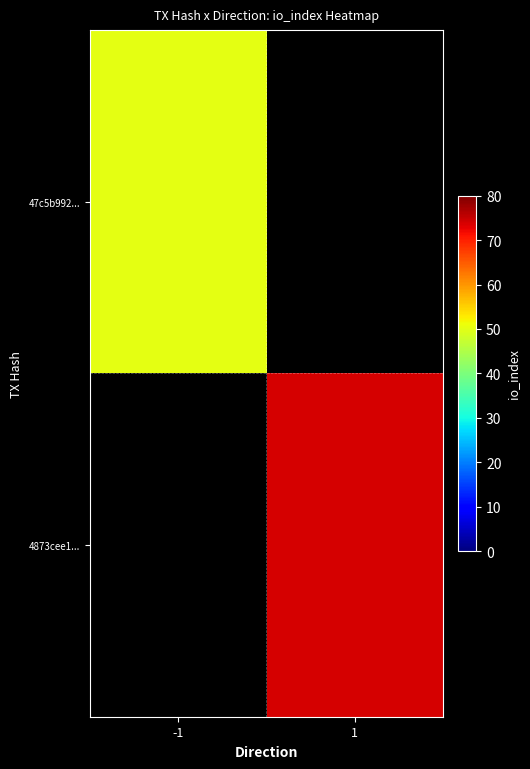

Which category has the highest value in the 47c5b992... series?

-1